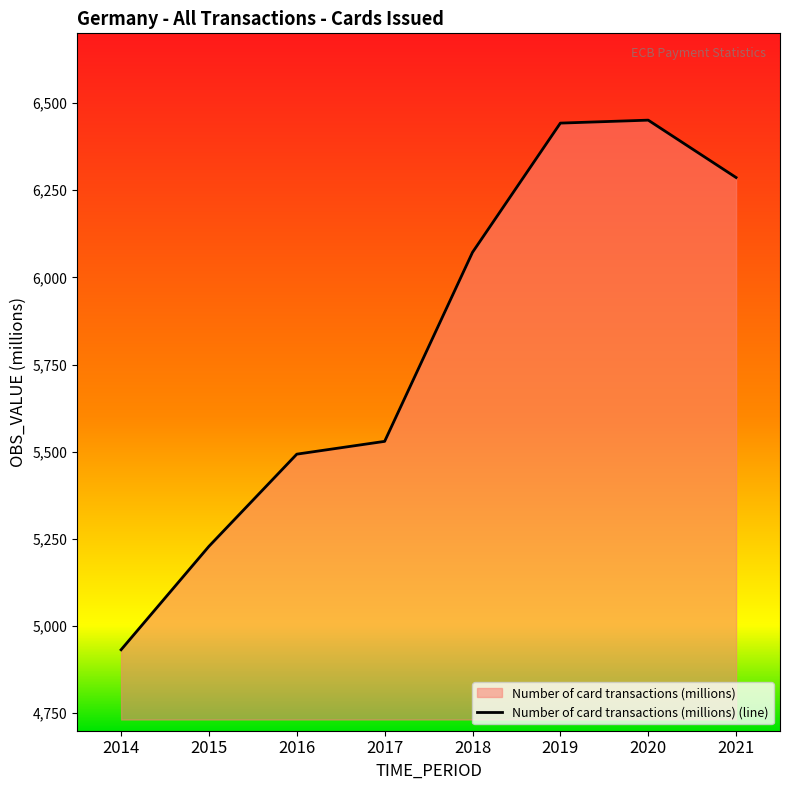

At which label is the value closest to 5691?

2017